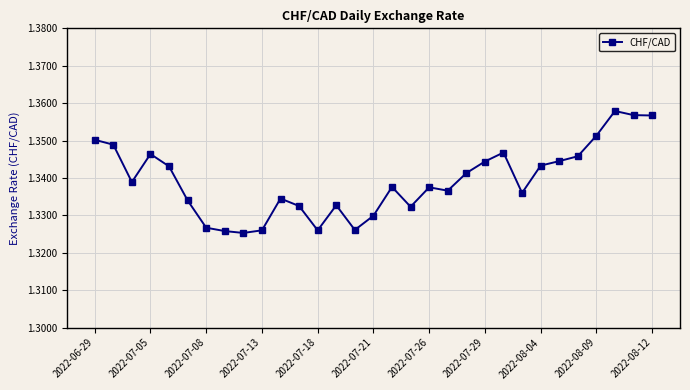

What is the sum of all values?

41.5